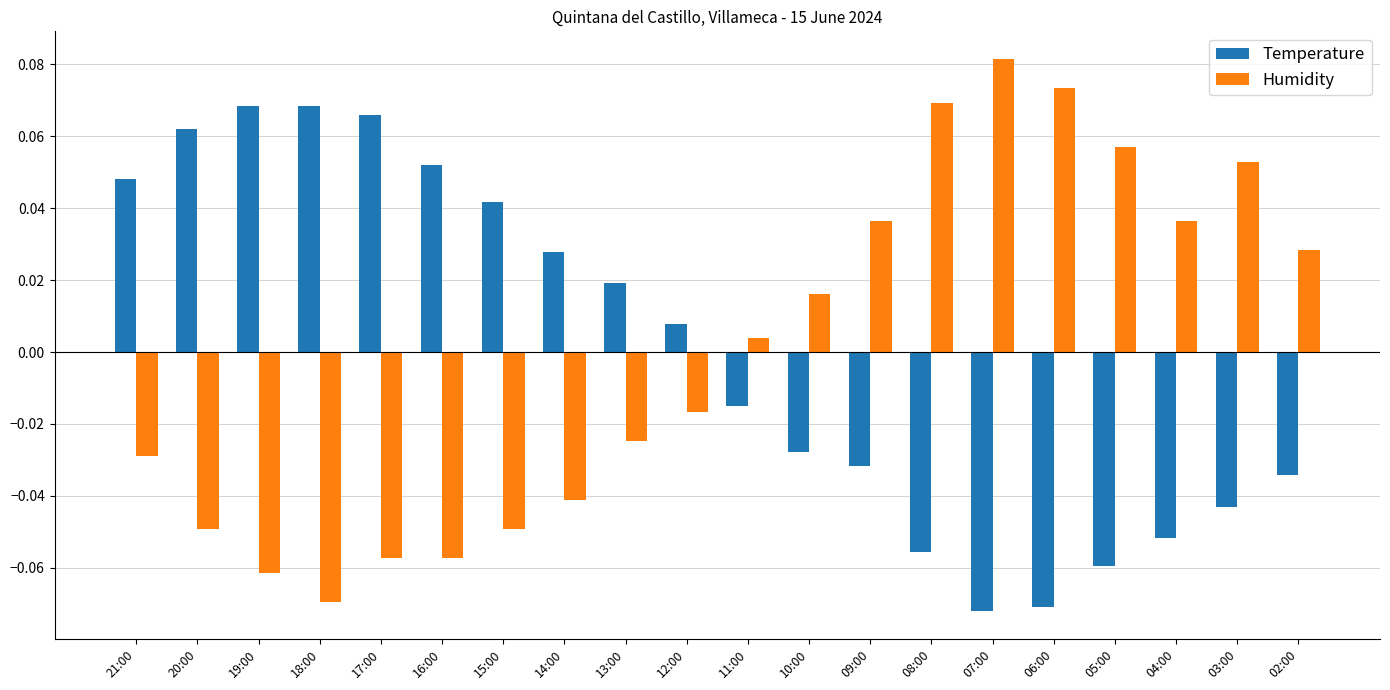

Does the chart contain any negative values?

Yes